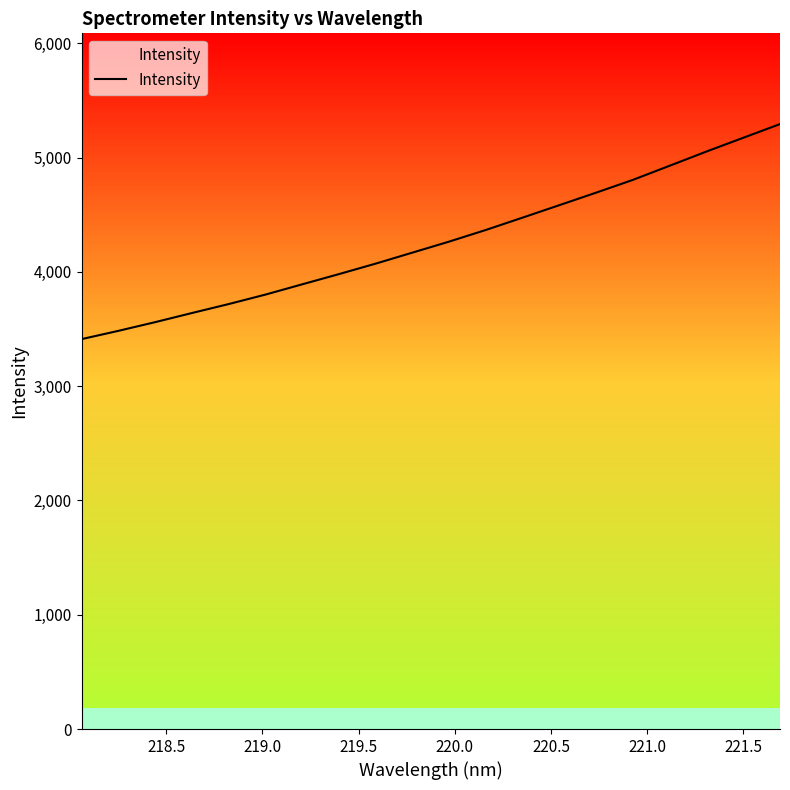

What is the sum of all values?

85376.2